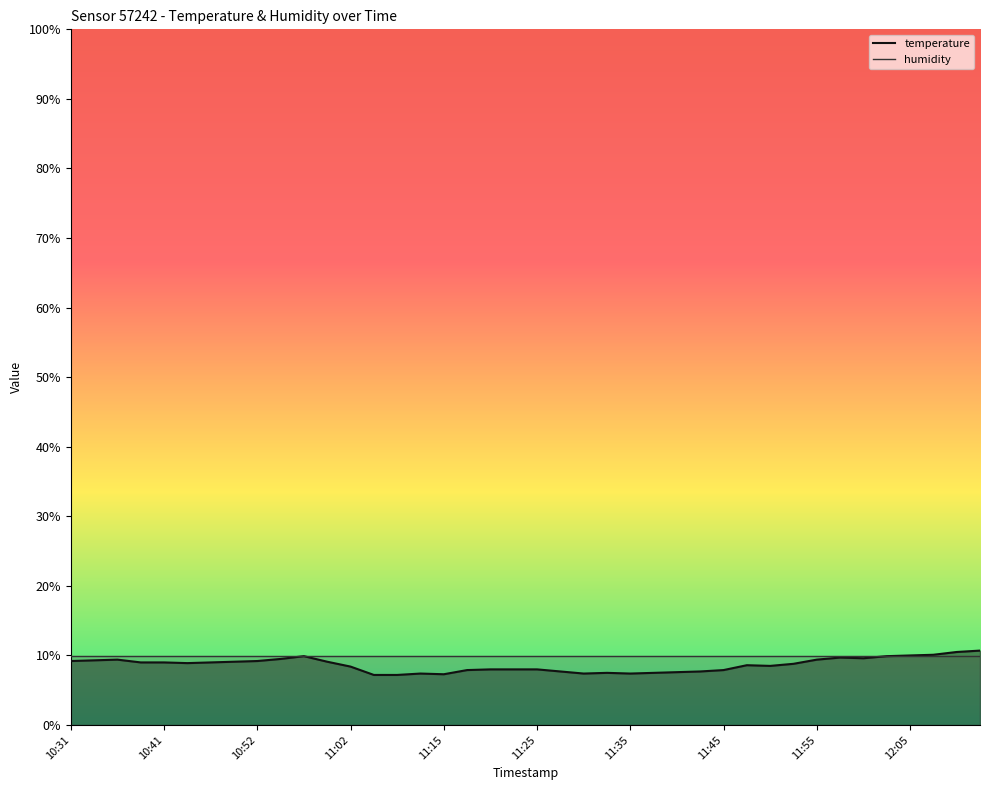

True or false: temperature and humidity cross at least once.

True